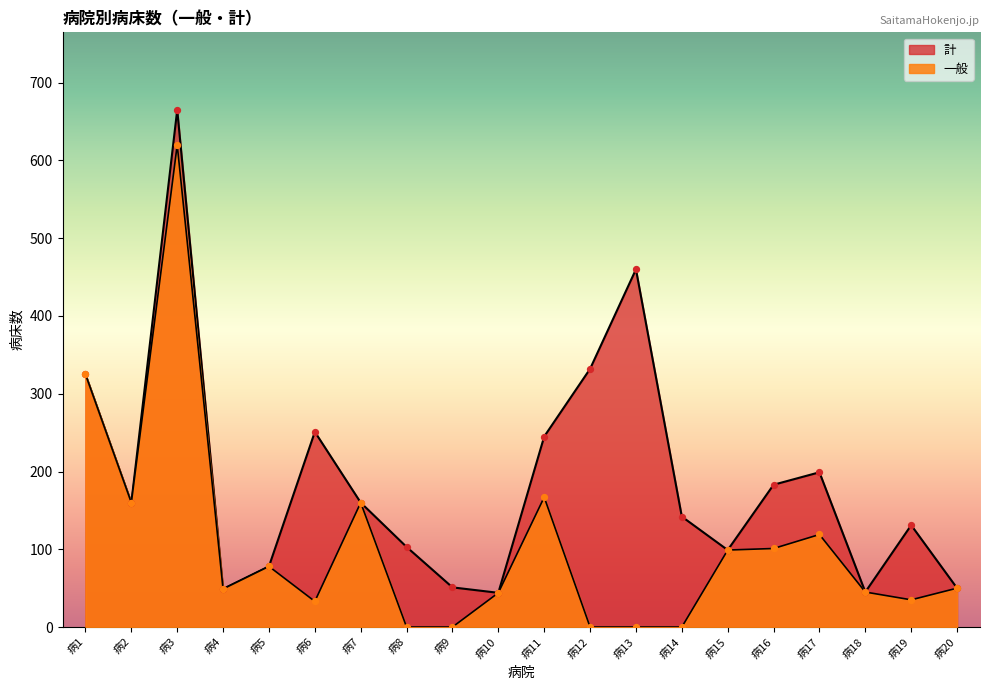

Which series has the largest Y range (max minus min)?

計